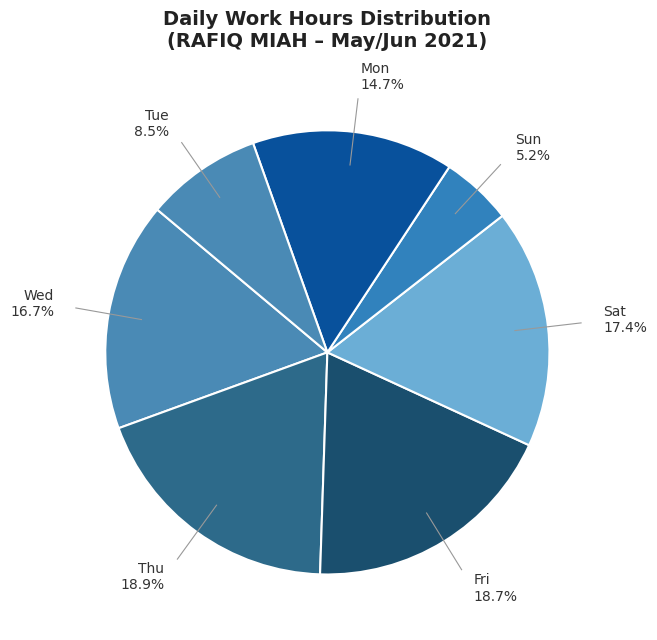

Which category has the smallest portion of the pie?

Sun